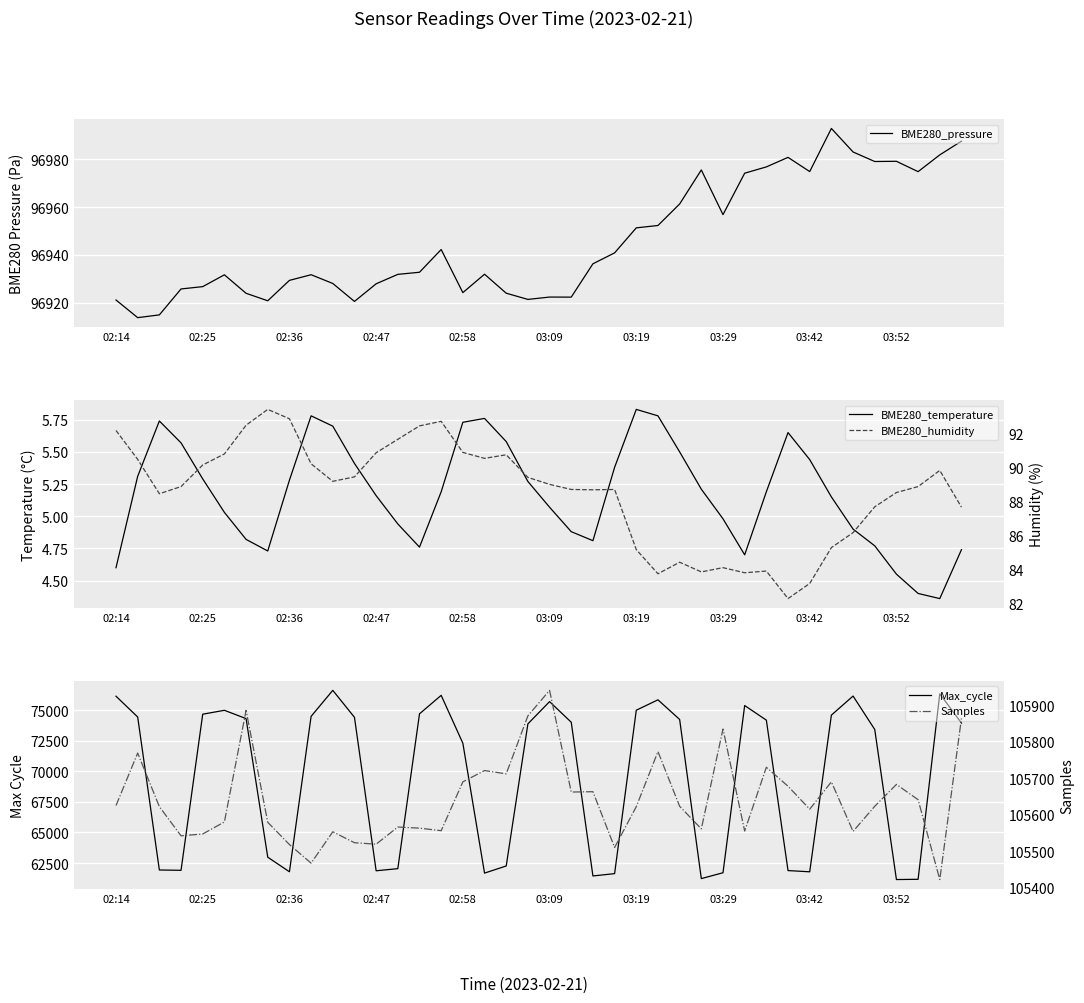

The value of BME280_humidity at 14 is 155.1. True or false?

False